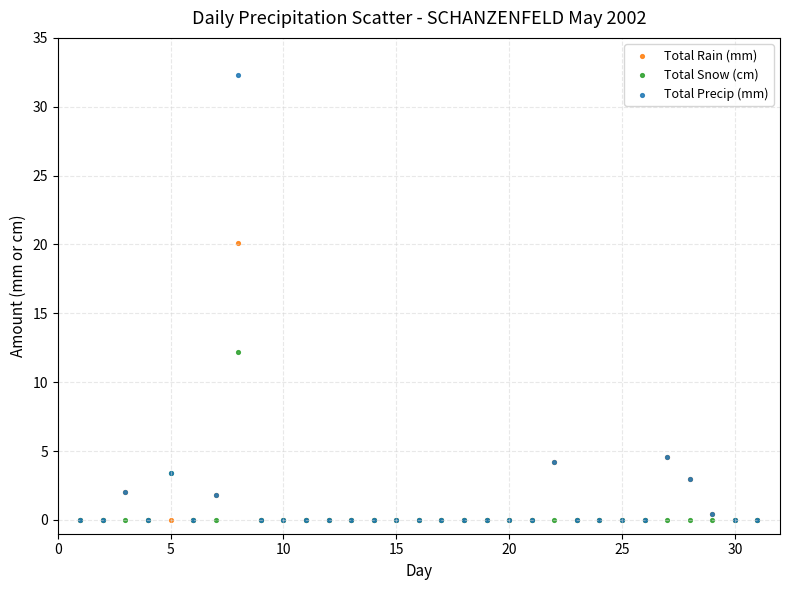

Which series contains the highest Y value?

Total Precip (mm)